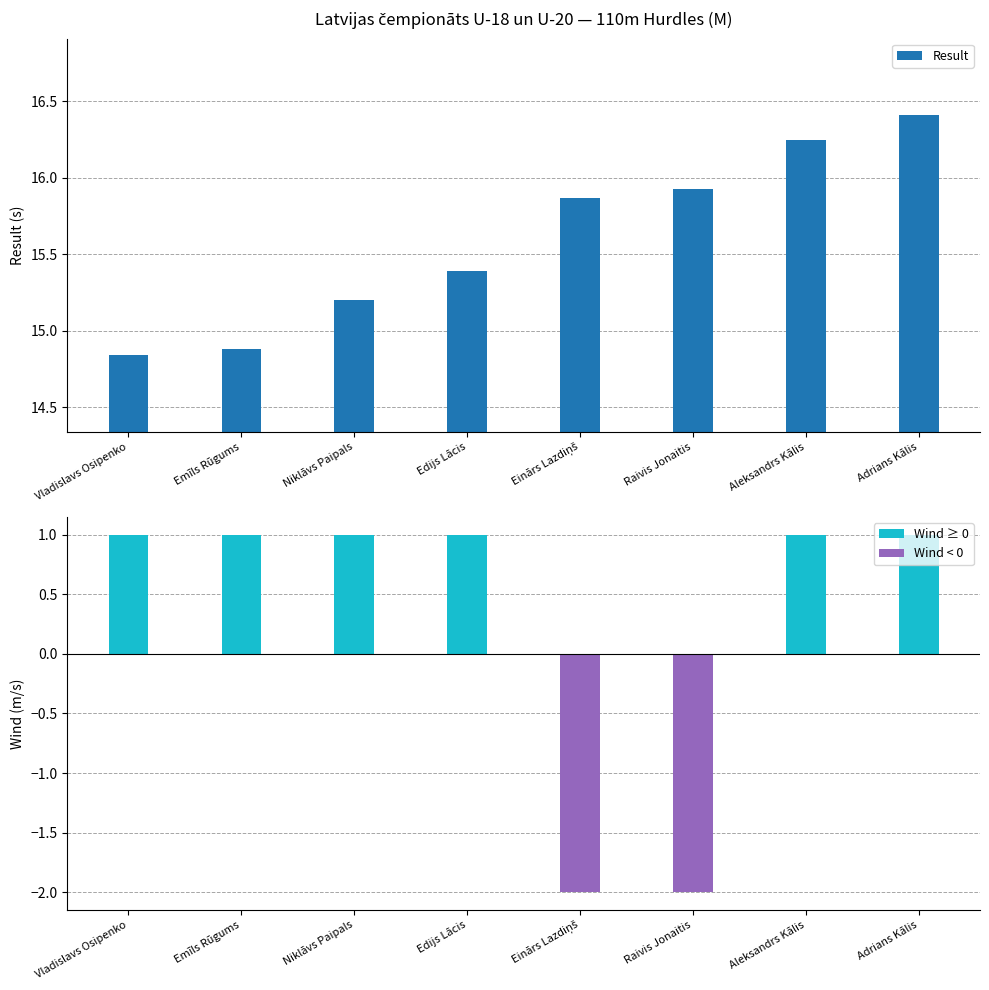

How many data points in Result are less than 15?

2